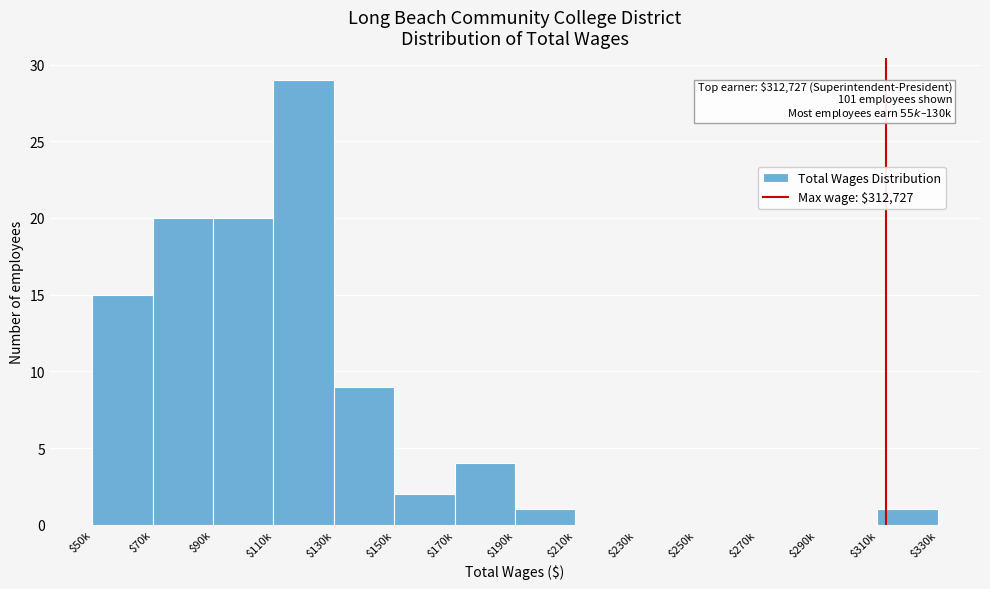

What is the sum of all values?

101